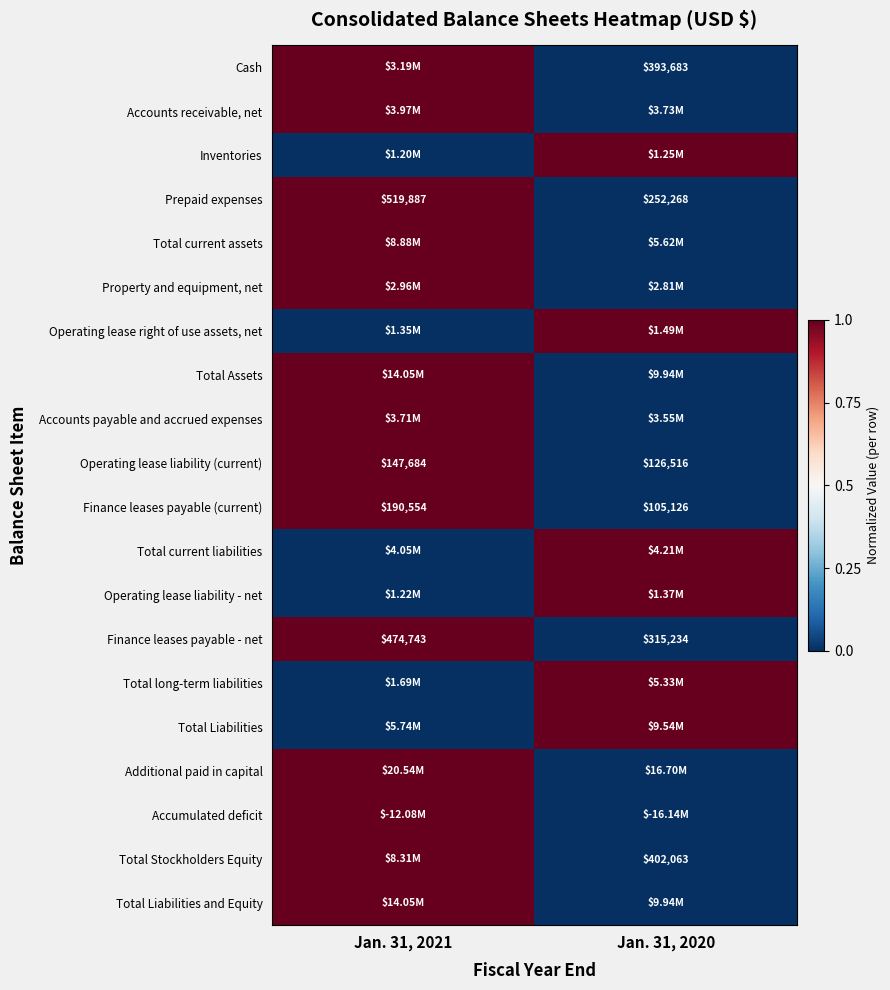

What is the difference between the maximum and minimum values in the Finance leases payable (current) series?

85428